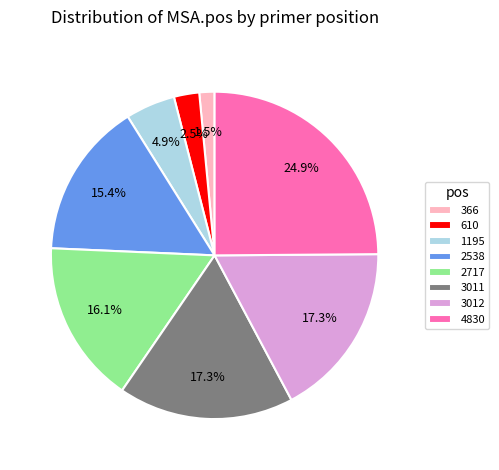

To the nearest percent, what percentage of the pie is 3012?

17%